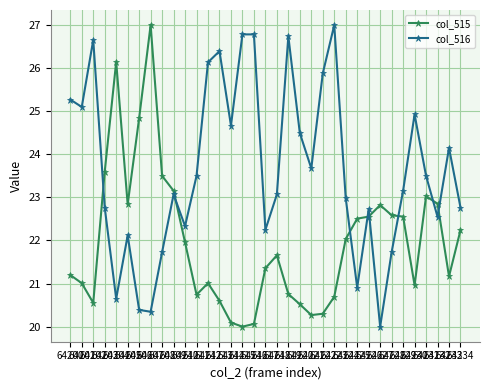

What is the value of the col_516 point at the 19th from the left?

23.1